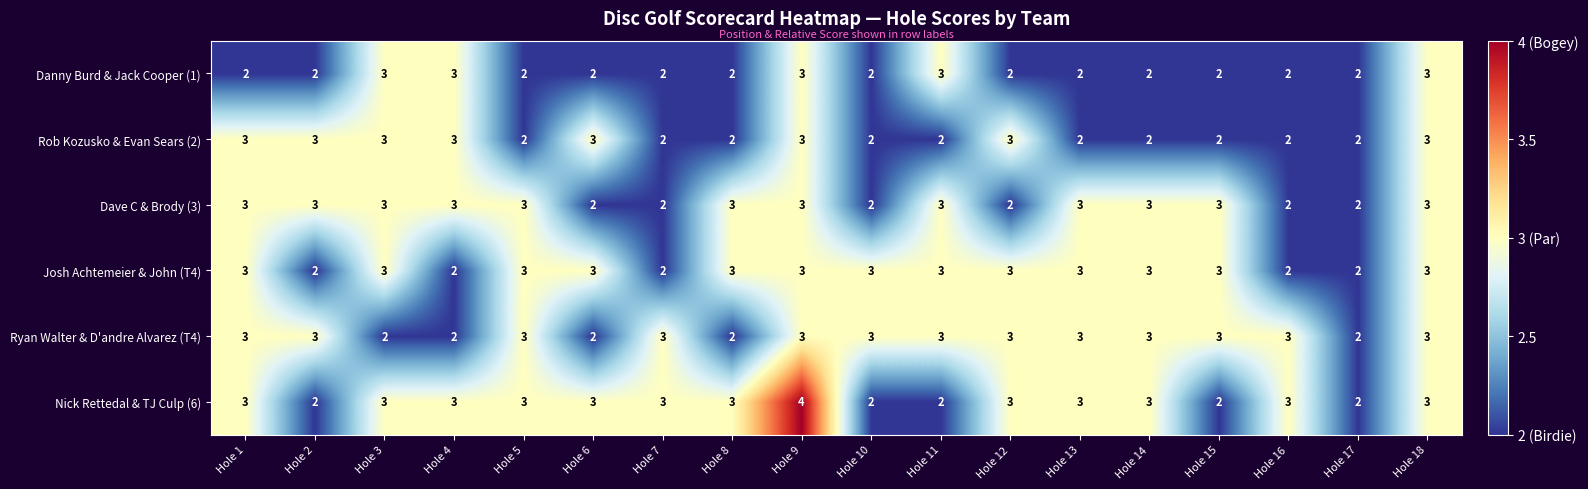

How many Danny Burd & Jack Cooper (1) values are between 2 and 3?

18